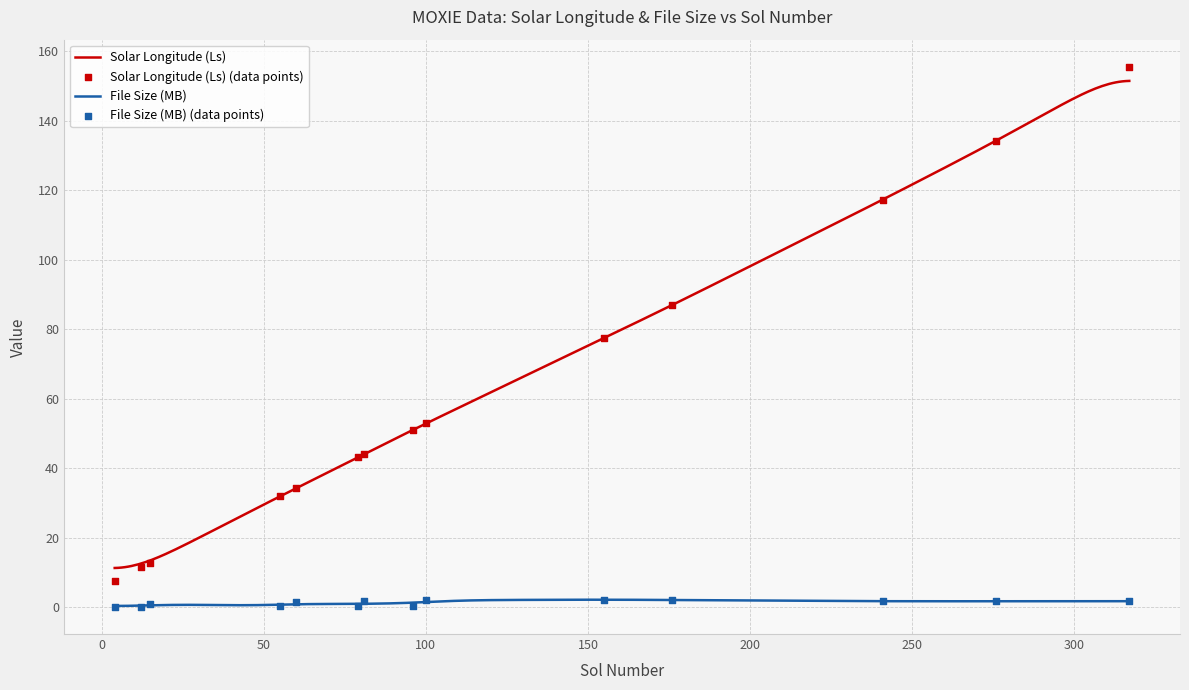

At how many categories does at least one series exceed 22?

11